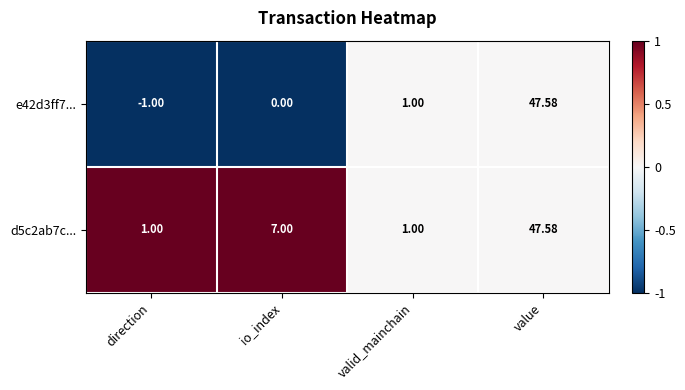

Is the value of d5c2ab7c... at io_index greater than the value of e42d3ff7... at io_index?

Yes